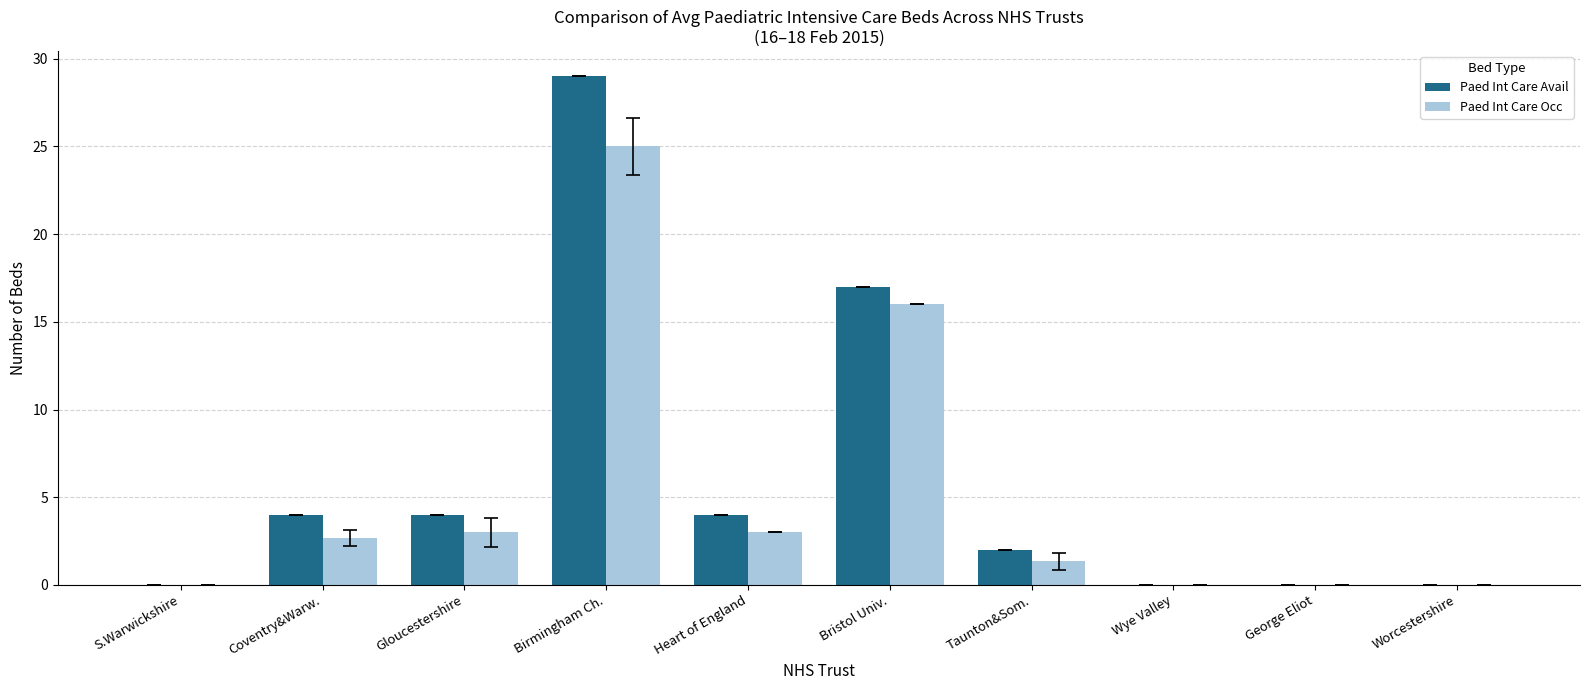

True or false: Paed Int Care Avail has a value of 4.0 at Heart of England.

True